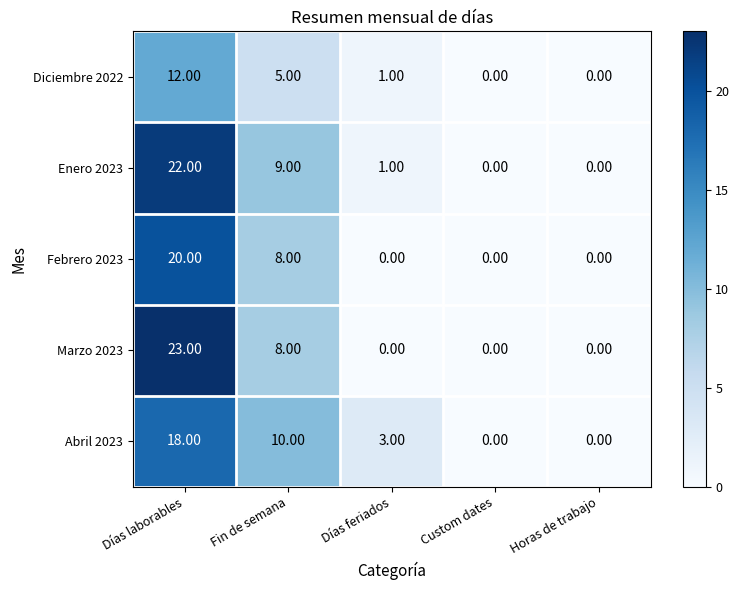

What is the average value of the Enero 2023 series?

6